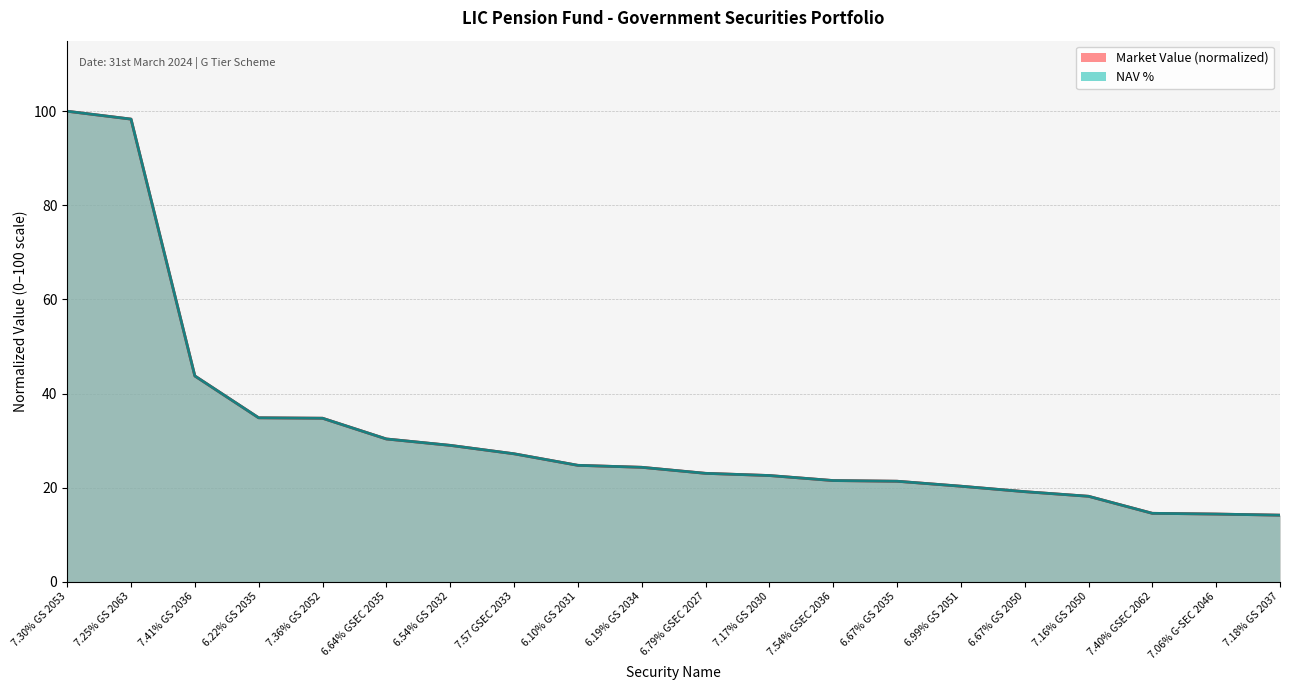

How many intersections are there between NAV% and Market Value?

8